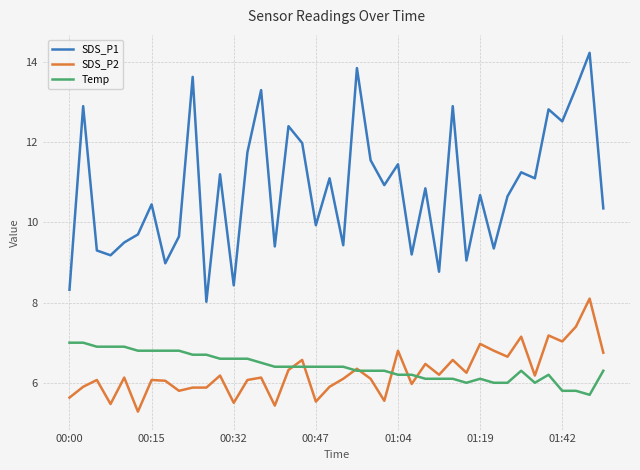

Rank the series by their maximum value, from lowest to highest.

Temp, SDS_P2, SDS_P1